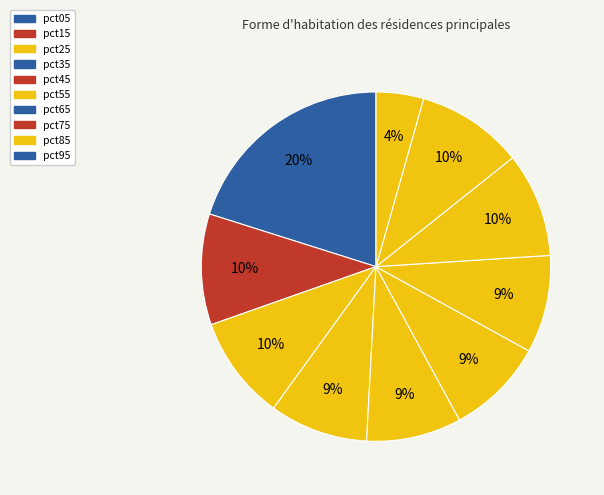

Which has a higher value, pct65 or pct15?

pct15